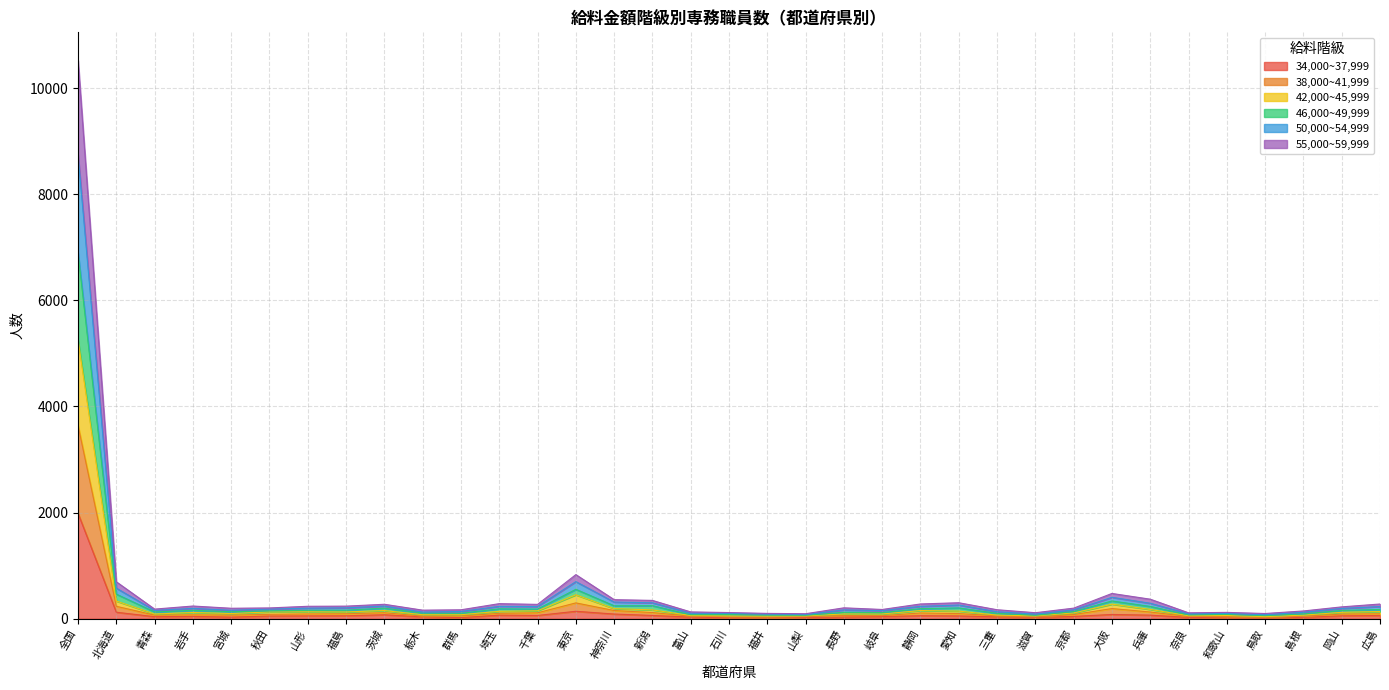

At which category is the sum across all series the highest?

全国